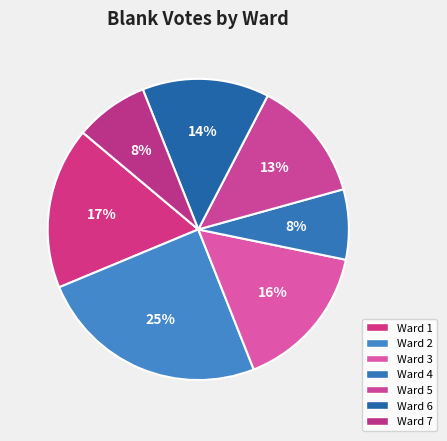

Combined, what portion of the pie is Ward 5 and Ward 6?

26.7%